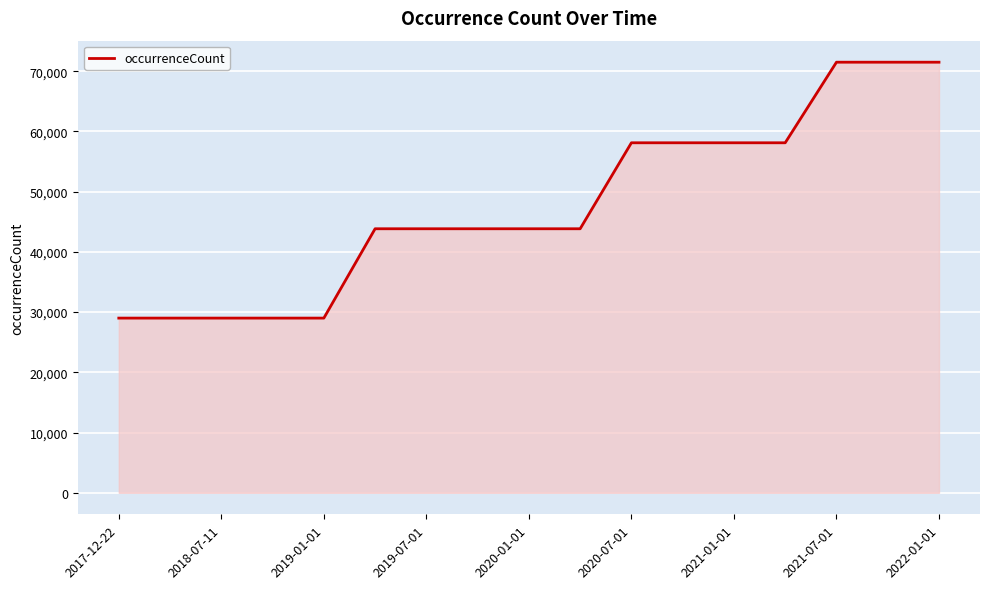

Reading left to right, extract all data points from this chart.

29000	29000	29000	29000	29000	43832	43832	43832	43832	43832	58107	58107	58107	58107	71486	71486	71486